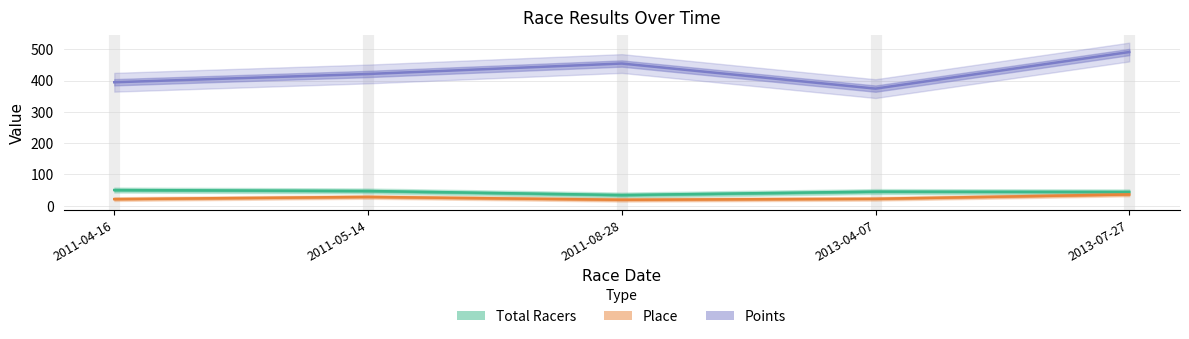

What is the sum of all Total Racers values?

220.0